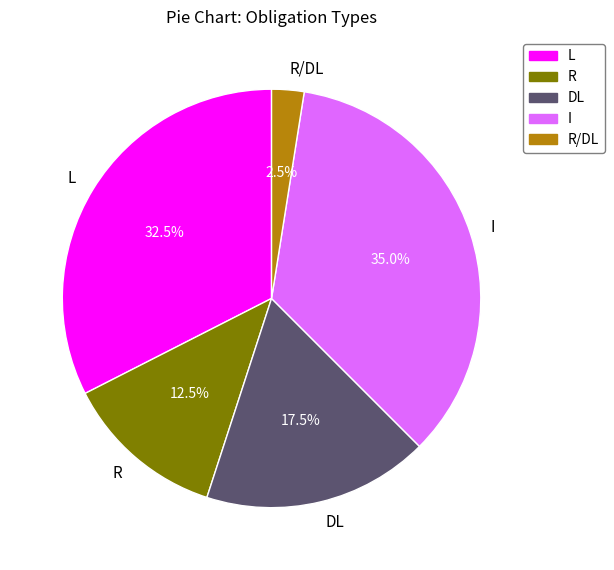

Count the number of slices in the pie.

5